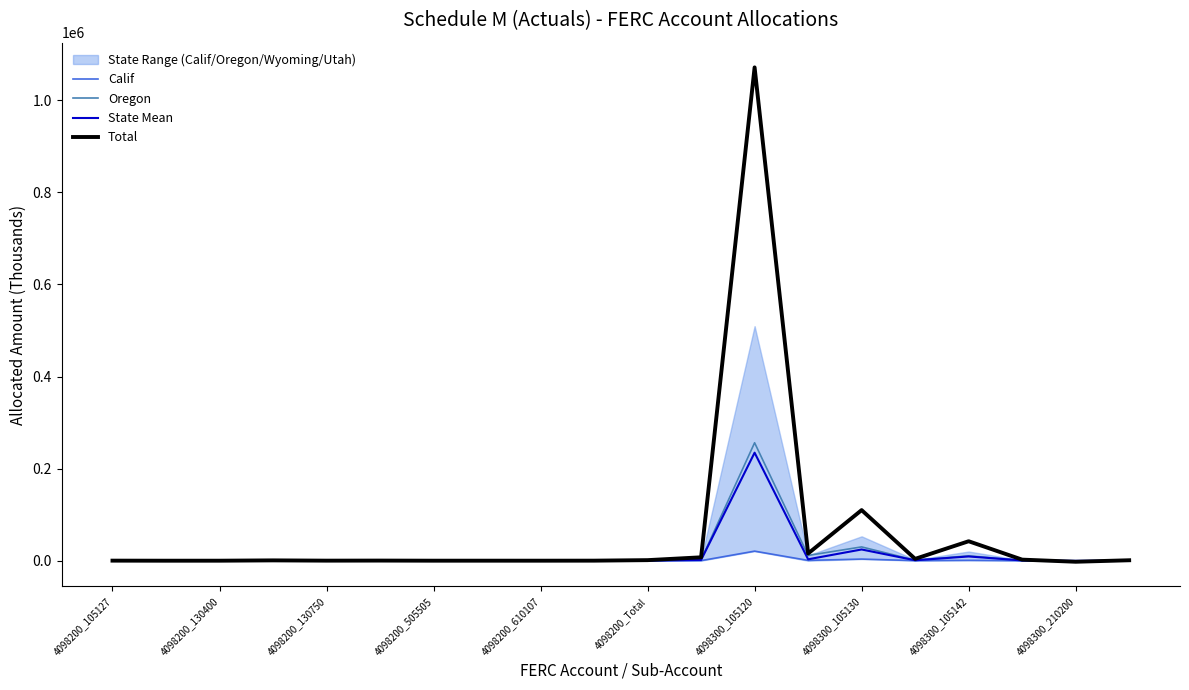

What is the average value of the Calif series?

1302.8